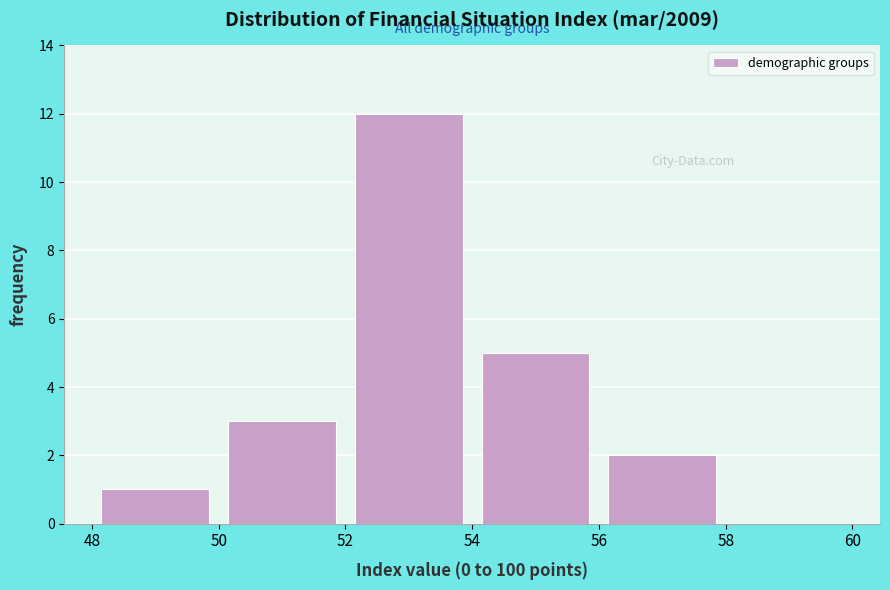

What is the height of the bar covering 48 to 50 on the x-axis? The values are not printed on the chart, so give them approximately, as read against the axis.

1